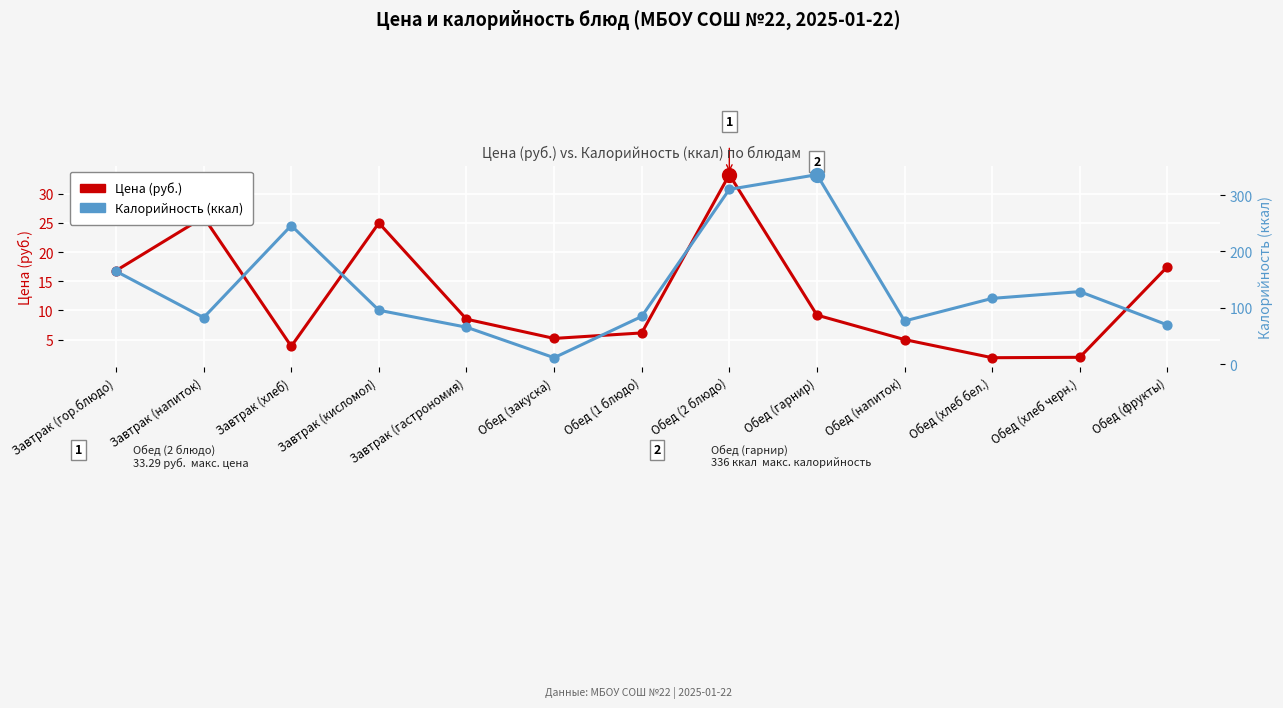

What are all the series names shown in the legend?

Цена (руб.), Калорийность (ккал)